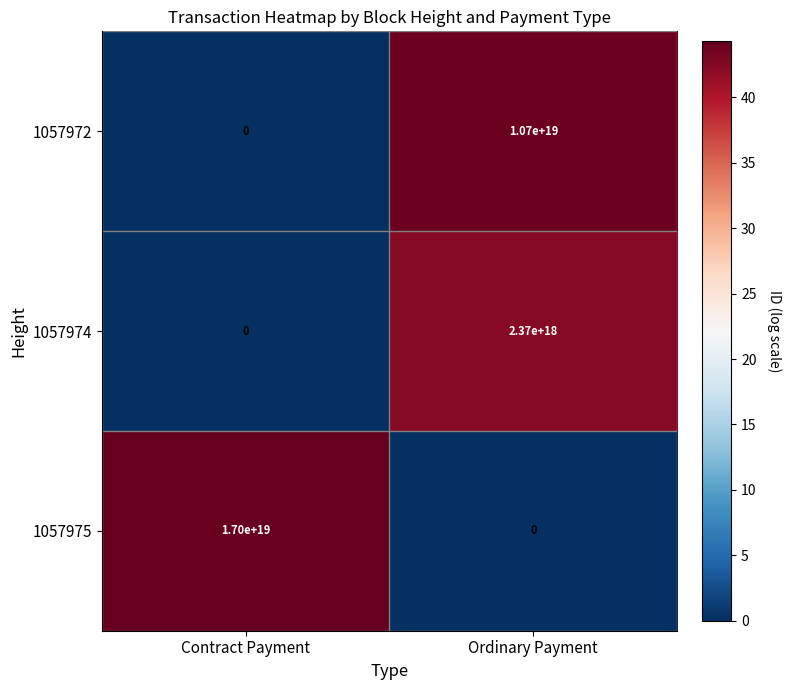

At which category does the chart reach its peak across all series?

Contract Payment